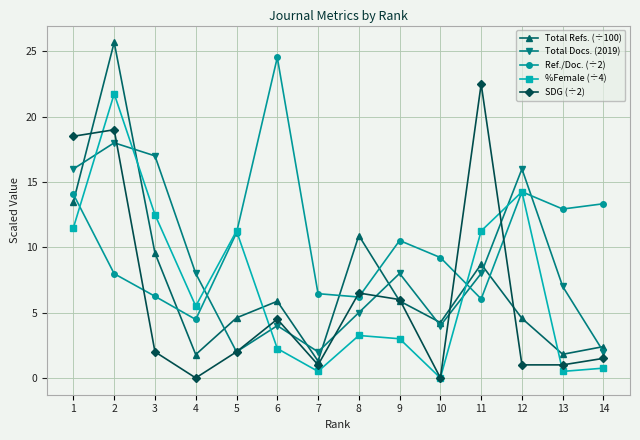

What is the value of the Total Refs. (÷100) point at the 5th from the left?

4.6